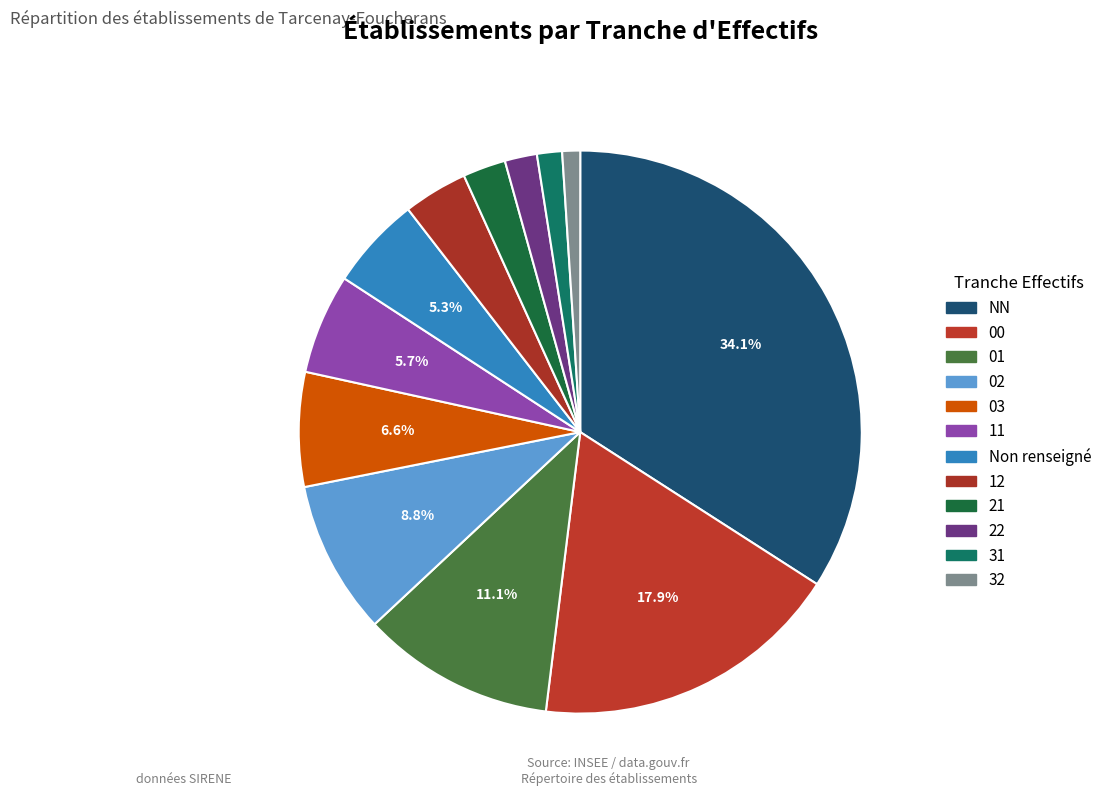

How many segments does this pie chart have?

12